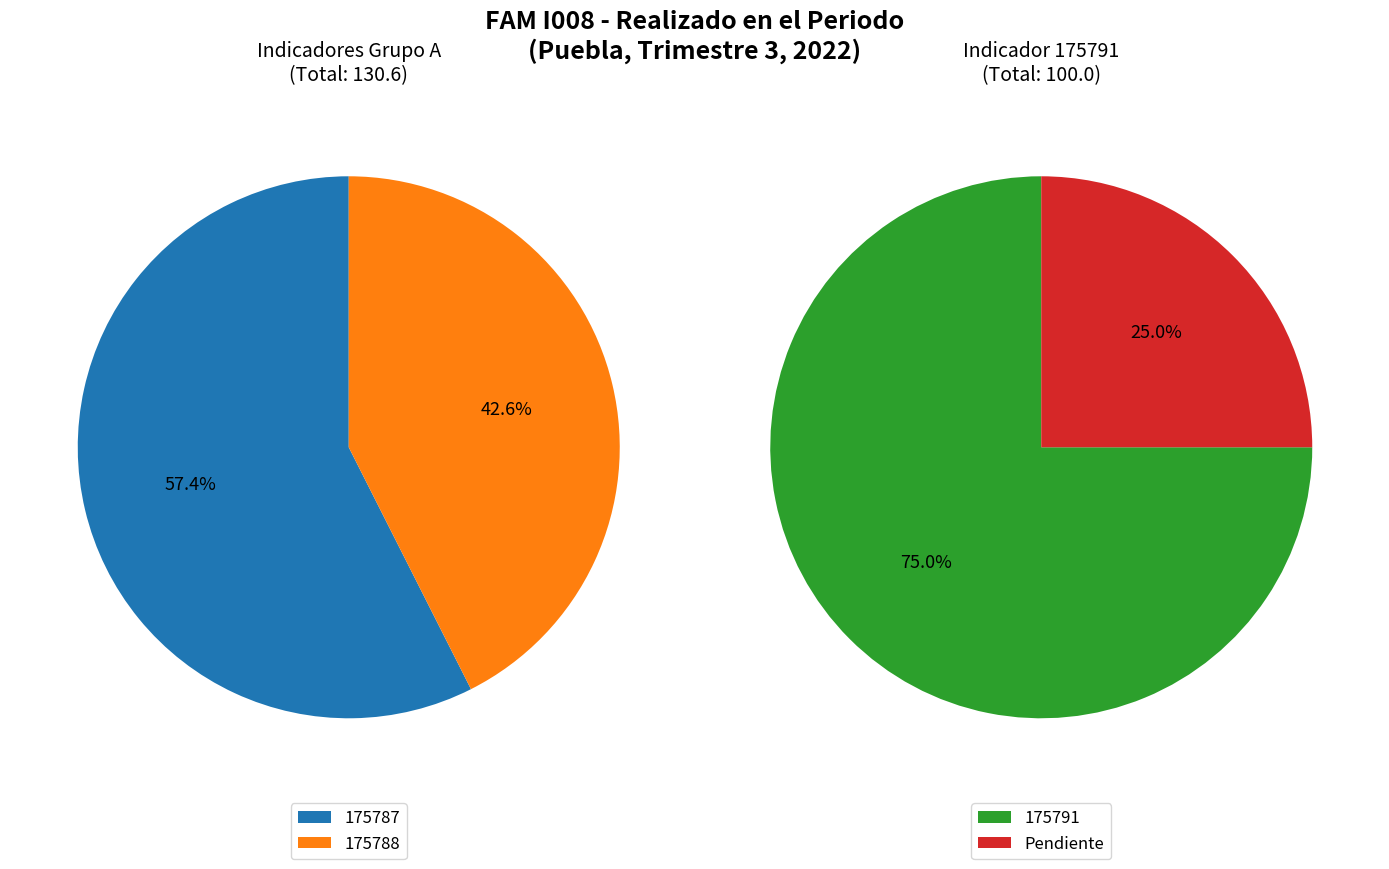

Is the sum of 175788 and 175791 greater than half?

Yes